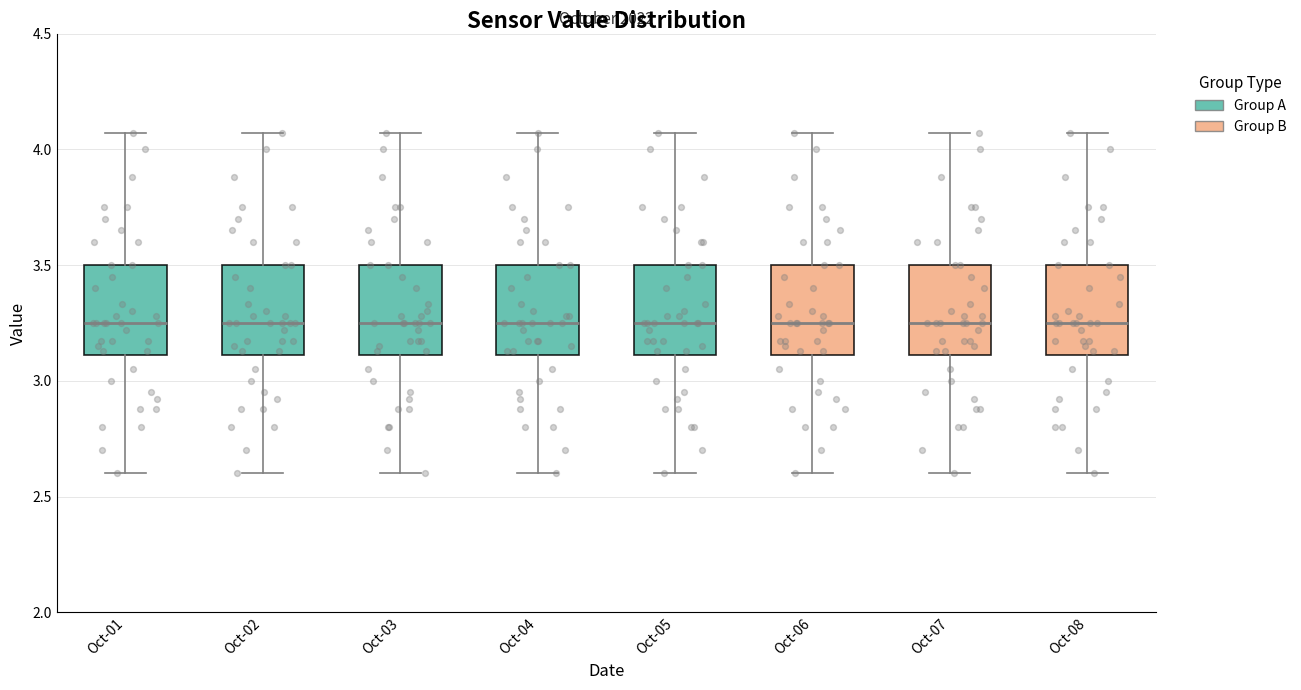

Reading left to right, read every box against the y-axis: the position of its median line, the range the box covers, and the ends of its whiskers. The values are not printed on the chart, so give them approximately, as read against the axis.

Oct-01: median 3.25, box 3.10 to 3.50, whiskers 2.60 to 4.05
Oct-02: median 3.25, box 3.10 to 3.50, whiskers 2.60 to 4.05
Oct-03: median 3.25, box 3.10 to 3.50, whiskers 2.60 to 4.05
Oct-04: median 3.25, box 3.10 to 3.50, whiskers 2.60 to 4.05
Oct-05: median 3.25, box 3.10 to 3.50, whiskers 2.60 to 4.05
Oct-06: median 3.25, box 3.10 to 3.50, whiskers 2.60 to 4.05
Oct-07: median 3.25, box 3.10 to 3.50, whiskers 2.60 to 4.05
Oct-08: median 3.25, box 3.10 to 3.50, whiskers 2.60 to 4.05